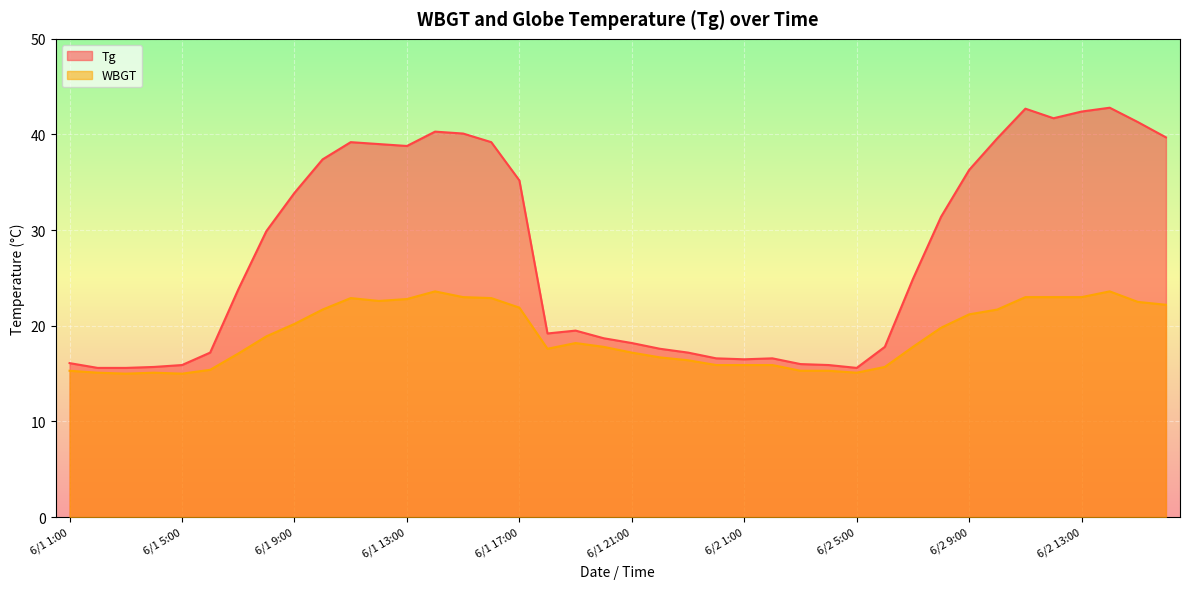

Which series has the largest range (max minus min)?

Tg